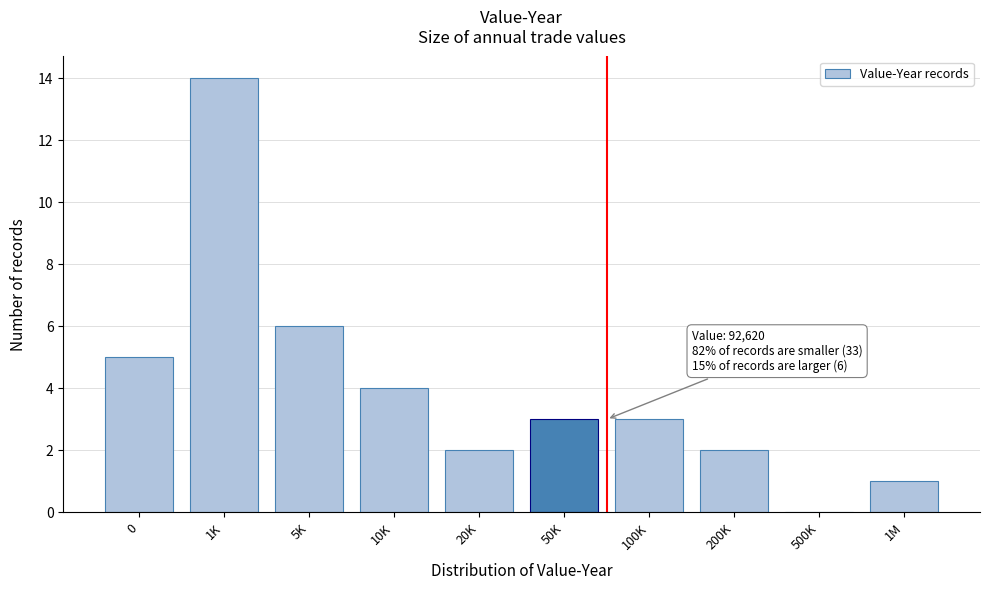

Reading left to right, transcribe all the data shown in this chart.

0=5	1K=14	5K=6	10K=4	20K=2	50K=3	100K=3	200K=2	500K=0	1M=1